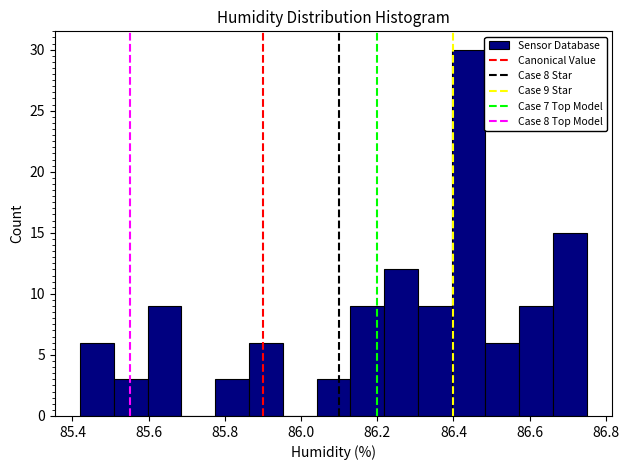

Which range on the x-axis has the tallest bar?

86.40 to 86.48